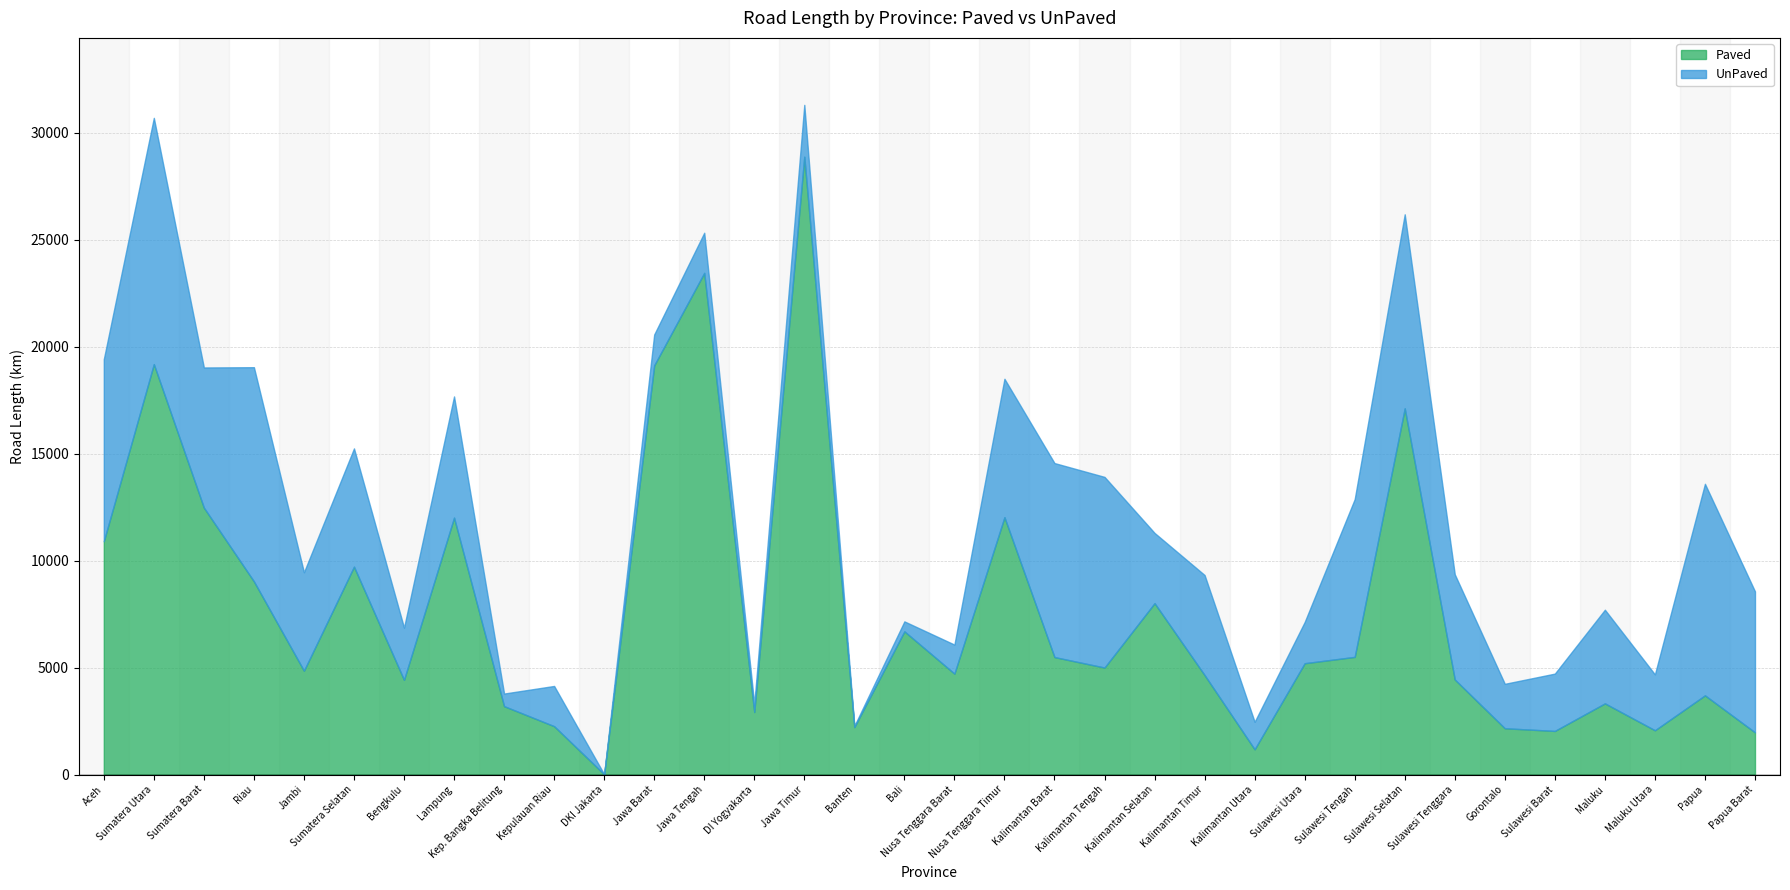

How many times do Paved and UnPaved cross each other?

11